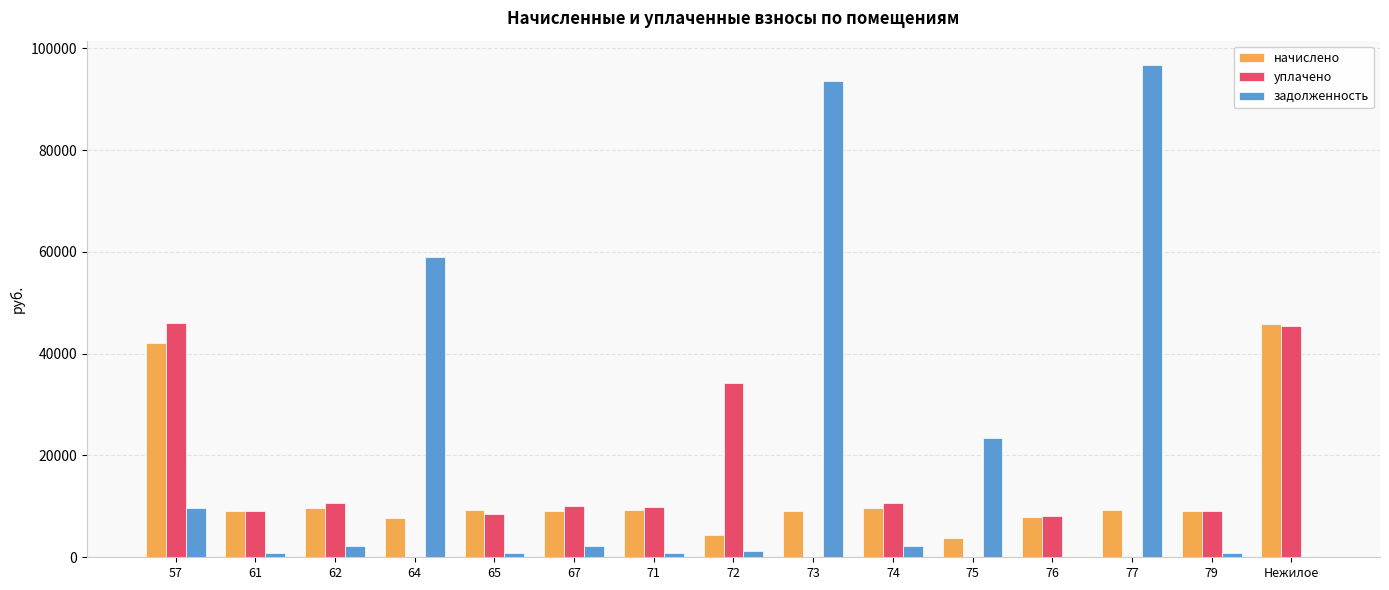

What is the maximum value shown in the chart?

96645.6